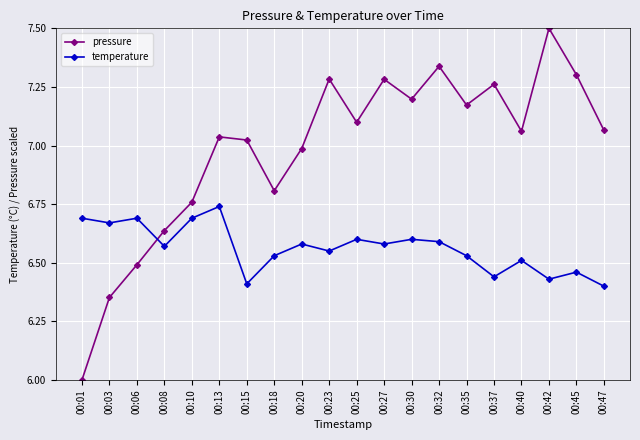

Which series has the largest total across all categories?

pressure